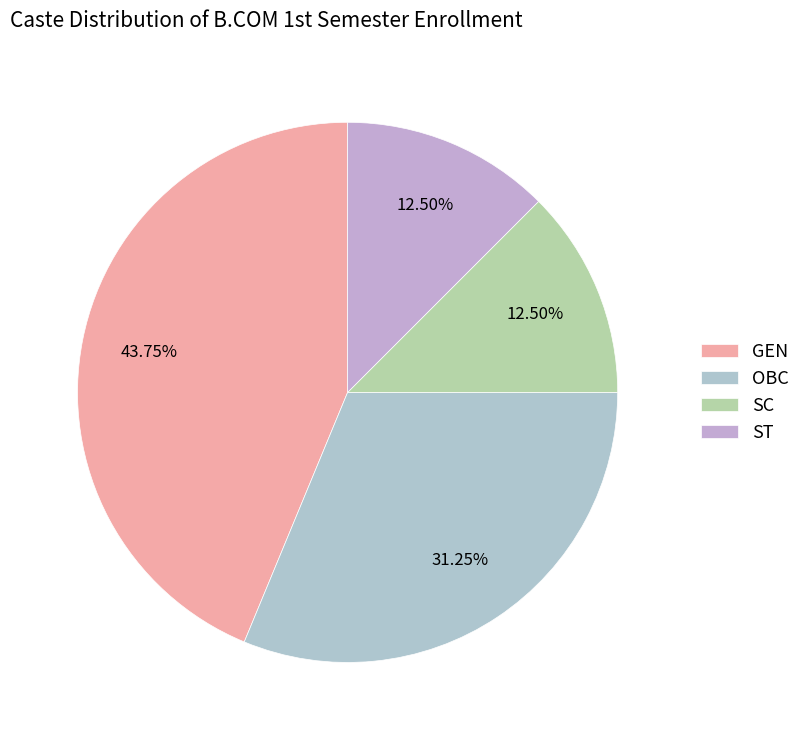

The GEN slice represents 51% of the pie. True or false?

False